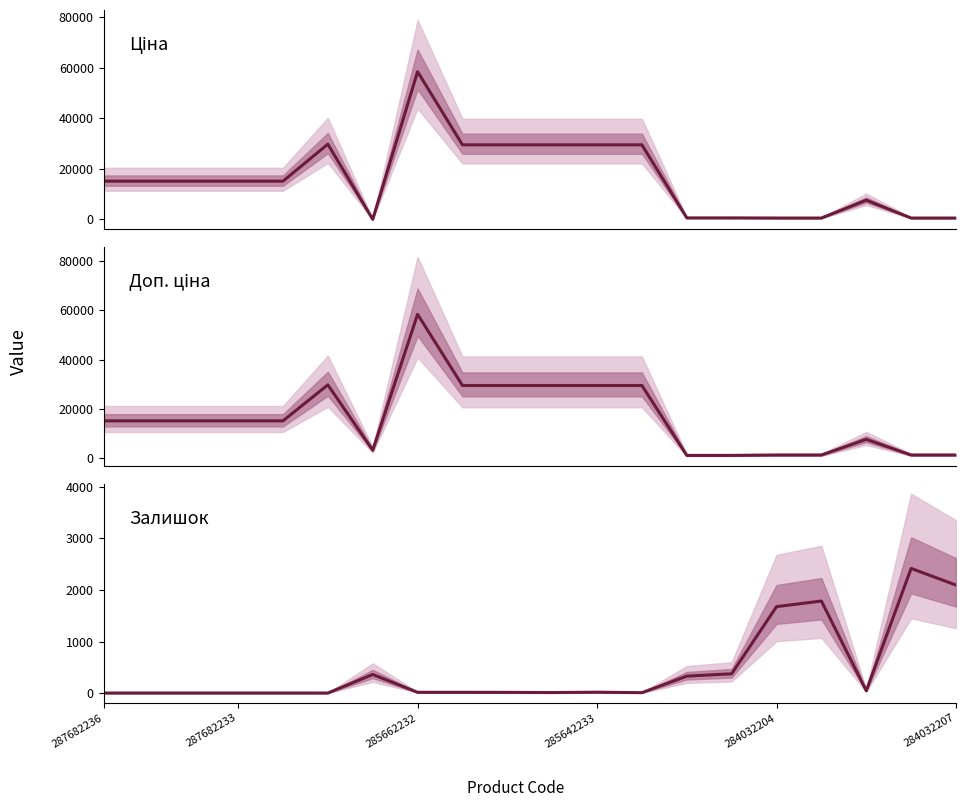

How many lines are shown in the chart?

3